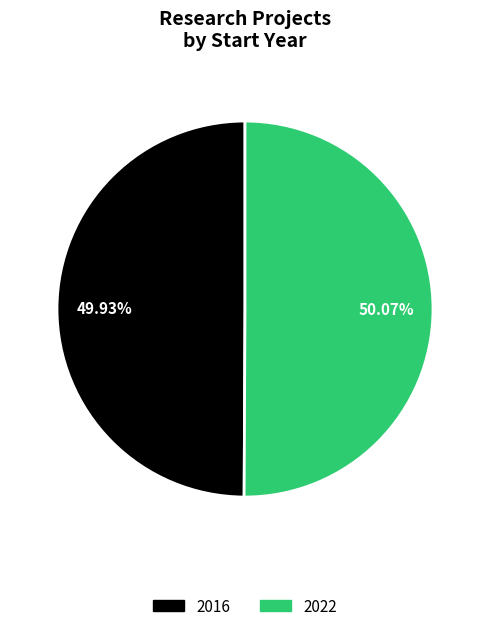

Is there any slice that represents more than half of the pie?

Yes